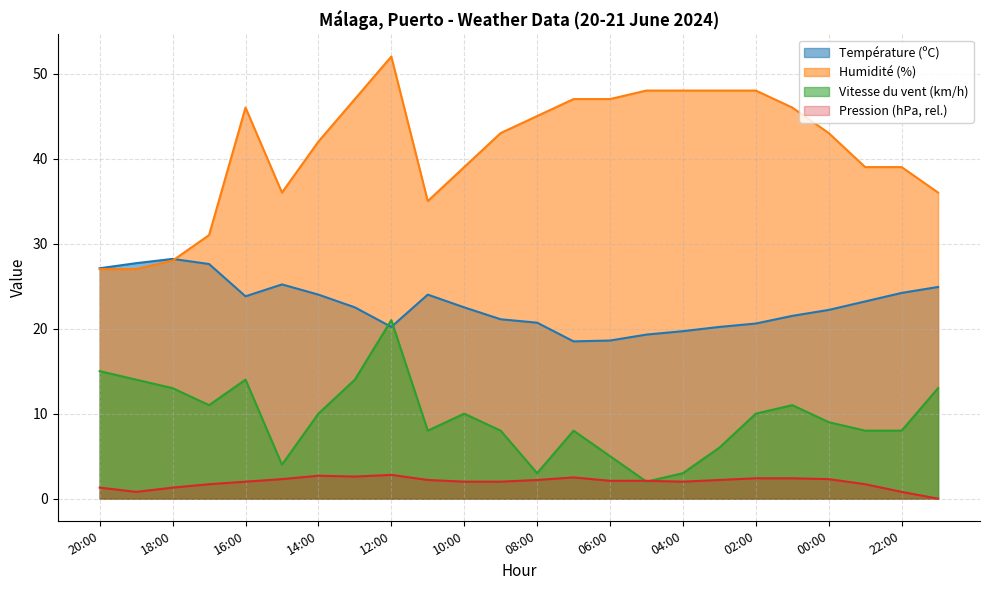

At which label does Pression (hPa) reach its peak?

12:00